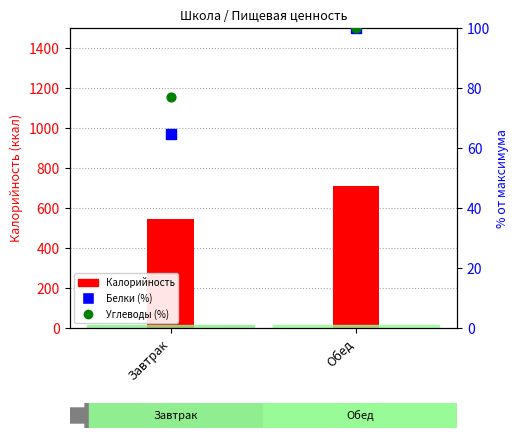

Which series contains the lowest Y value?

Белки (% от обеда)